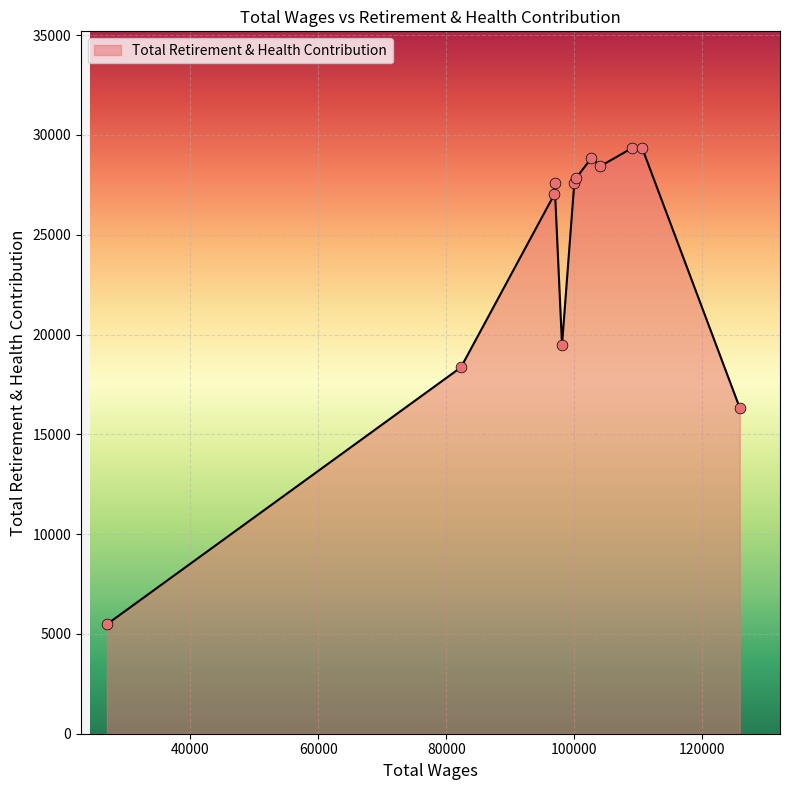

What is the maximum value shown in the chart?

29326